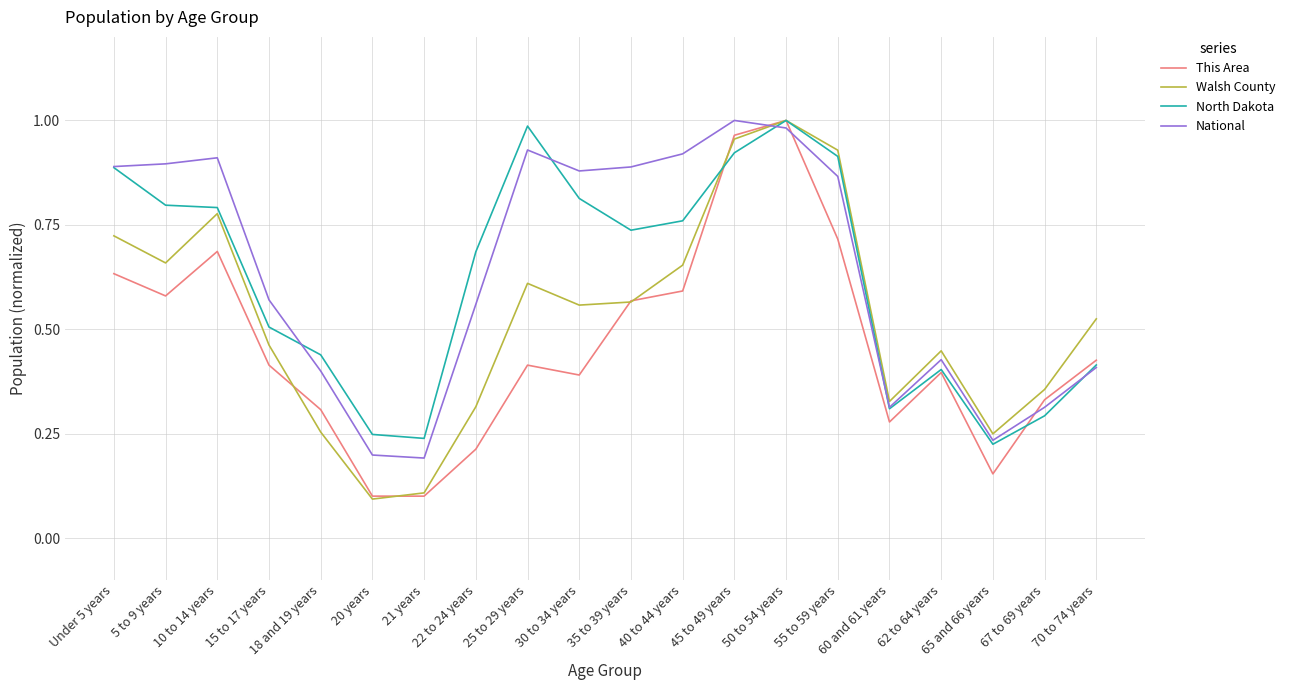

True or false: National and Walsh County intersect in this chart.

True